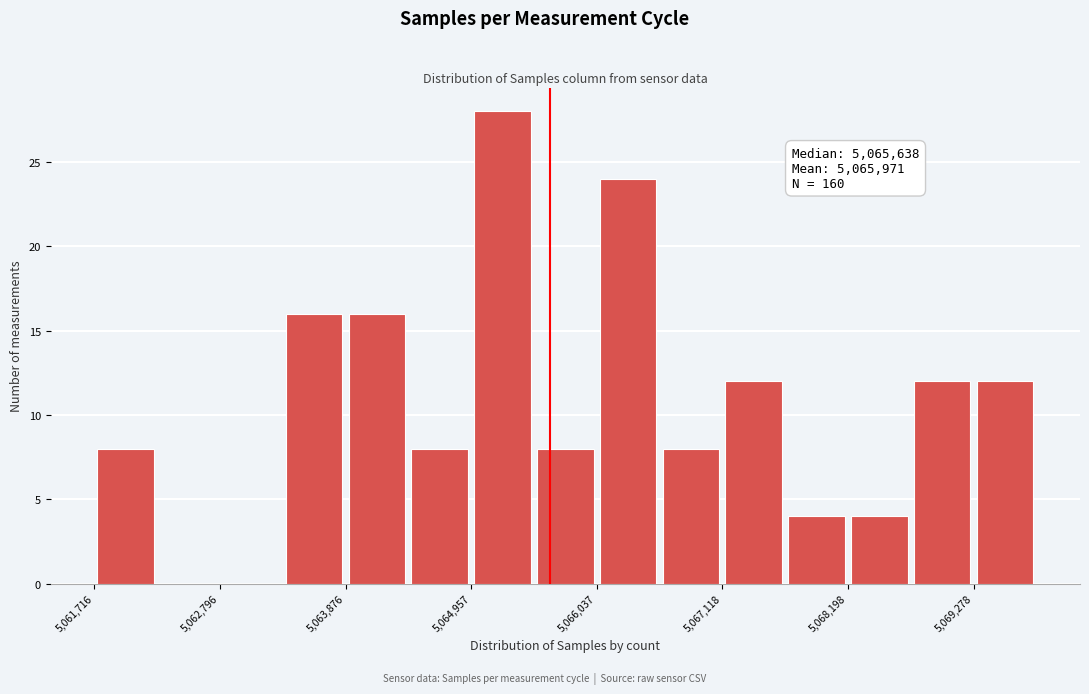

Read against the x-axis, roughly where is the centre of the tallest bar?

5065200